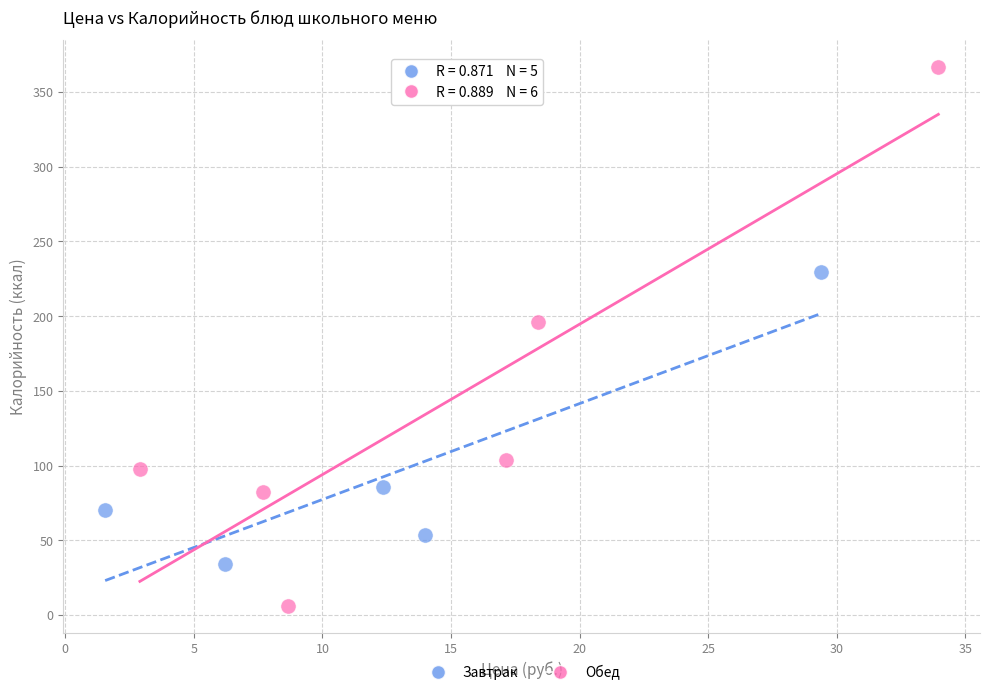

Which series contains the lowest Y value?

Обед